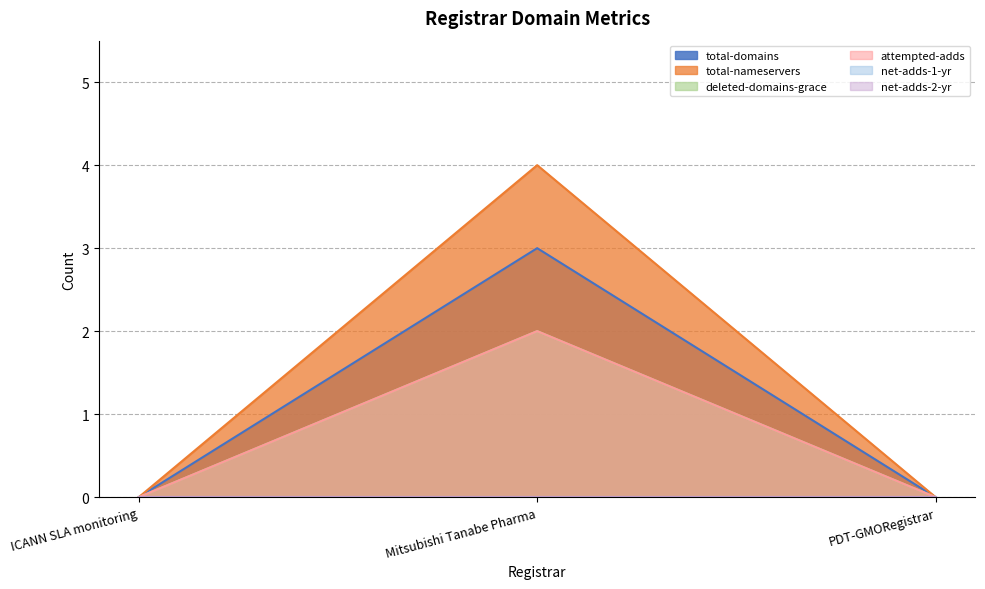

How many values in deleted-domains-grace are above zero?

1